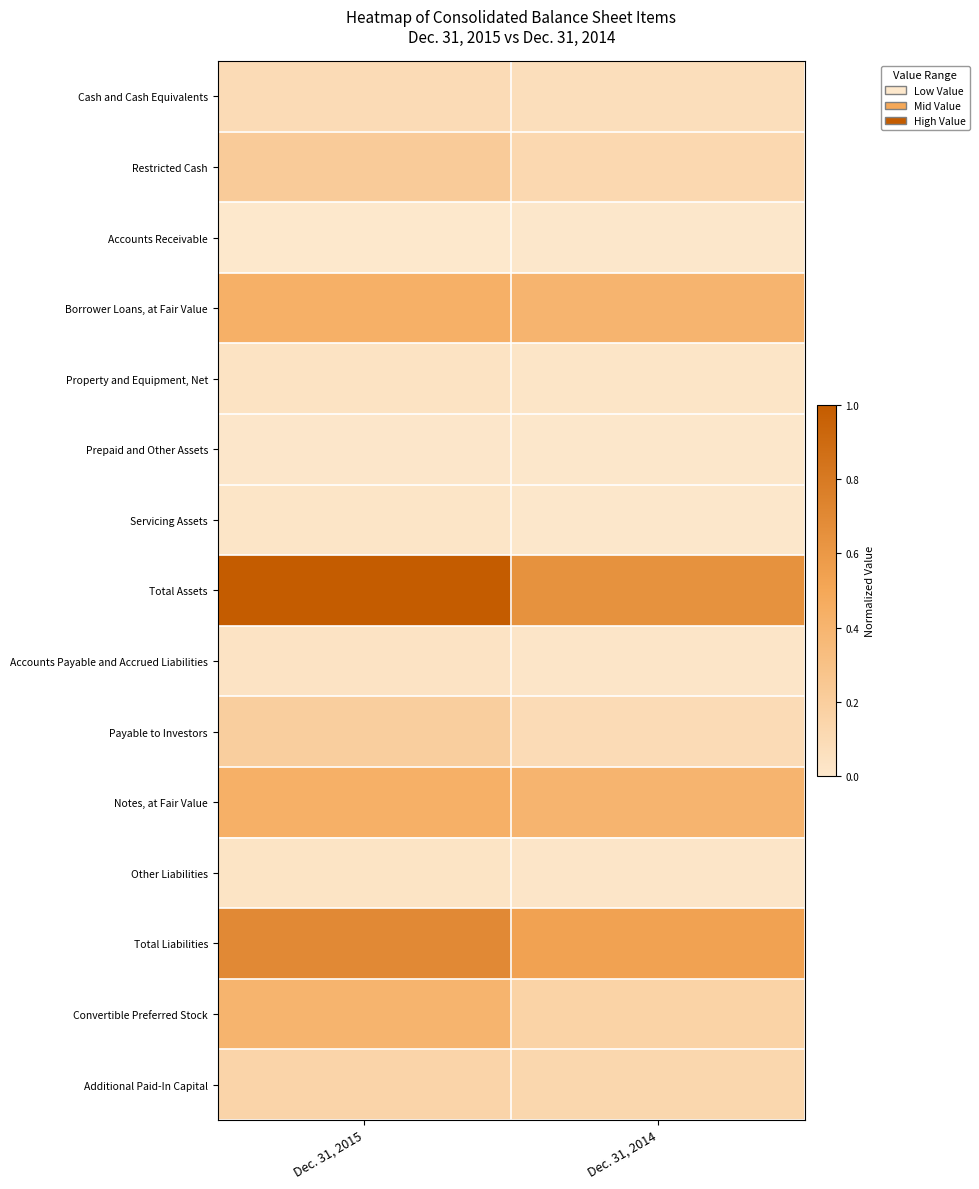

Reading left to right, what are all the values shown in this chart?

Cash and Cash Equivalents: Dec. 31, 2015=0.1	Dec. 31, 2014=0.1
Restricted Cash: Dec. 31, 2015=0.2	Dec. 31, 2014=0.1
Accounts Receivable: Dec. 31, 2015=0.0	Dec. 31, 2014=0.0
Borrower Loans, at Fair Value: Dec. 31, 2015=0.4	Dec. 31, 2014=0.4
Property and Equipment, Net: Dec. 31, 2015=0.0	Dec. 31, 2014=0.0
Prepaid and Other Assets: Dec. 31, 2015=0.0	Dec. 31, 2014=0.0
Servicing Assets: Dec. 31, 2015=0.0	Dec. 31, 2014=0.0
Total Assets: Dec. 31, 2015=1.0	Dec. 31, 2014=0.6
Accounts Payable and Accrued Liabilities: Dec. 31, 2015=0.0	Dec. 31, 2014=0.0
Payable to Investors: Dec. 31, 2015=0.2	Dec. 31, 2014=0.1
Notes, at Fair Value: Dec. 31, 2015=0.4	Dec. 31, 2014=0.4
Other Liabilities: Dec. 31, 2015=0.0	Dec. 31, 2014=0.0
Total Liabilities: Dec. 31, 2015=0.7	Dec. 31, 2014=0.5
Convertible Preferred Stock: Dec. 31, 2015=0.4	Dec. 31, 2014=0.2
Additional Paid-In Capital: Dec. 31, 2015=0.2	Dec. 31, 2014=0.1